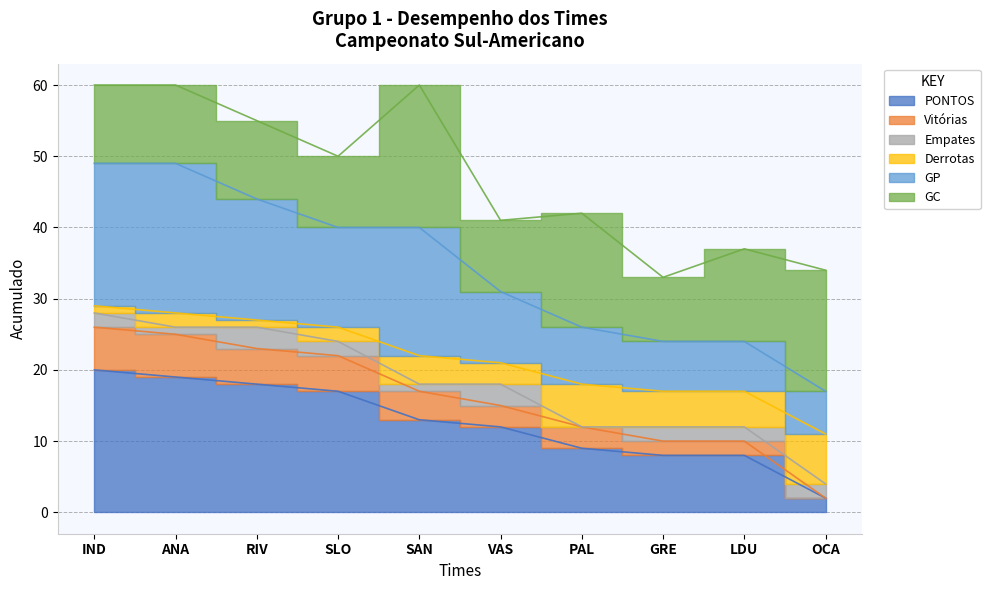

True or false: Vitórias has more than 1 interior local peaks.

False